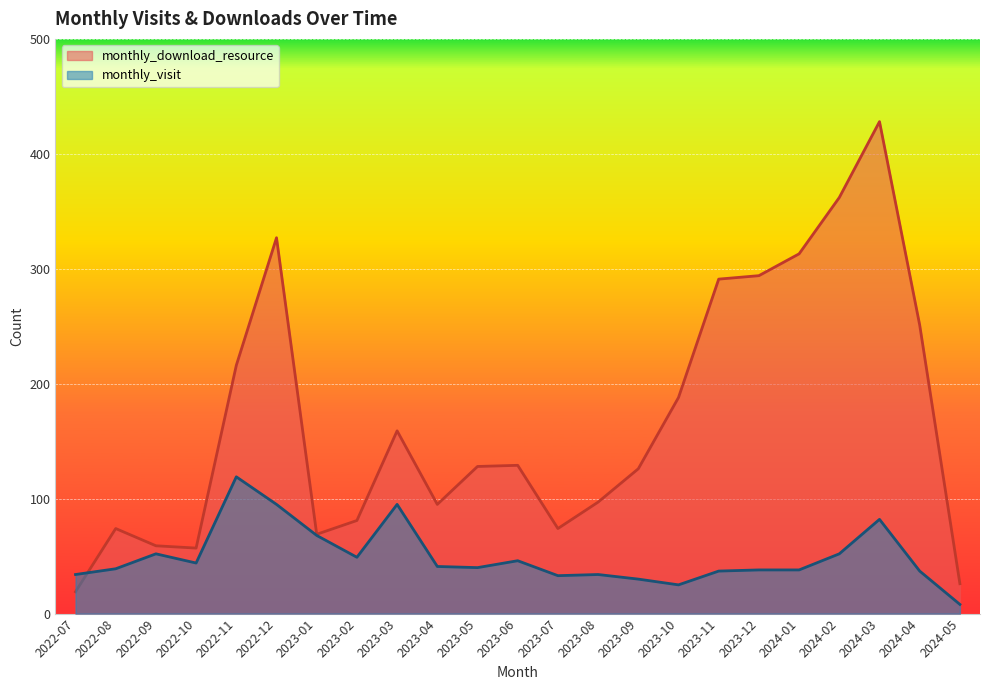

True or false: monthly_visit and monthly_download_resource cross at least once.

True